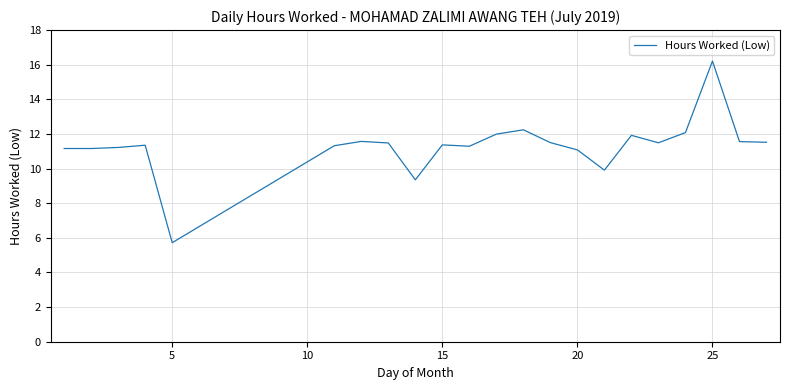

What is the minimum value shown in the chart?

5.7